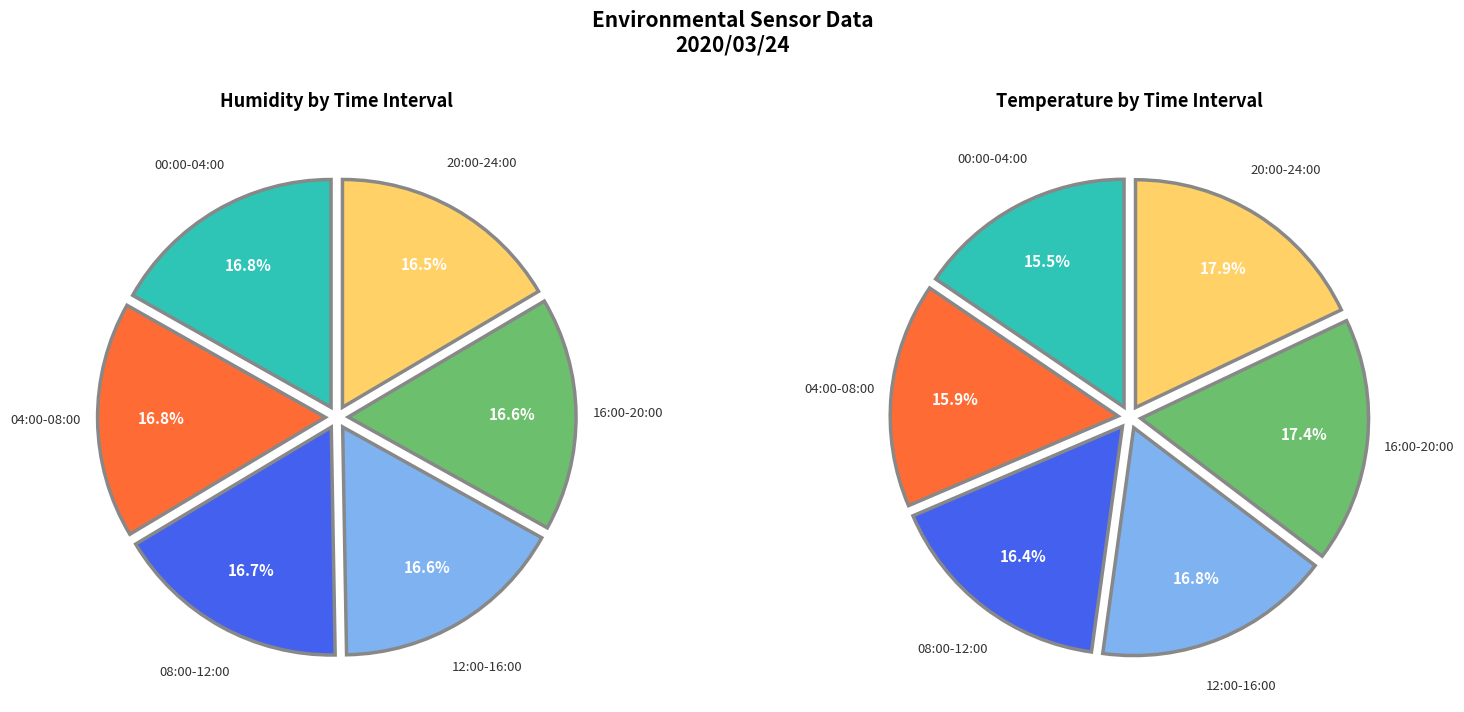

How many segments does this pie chart have?

6